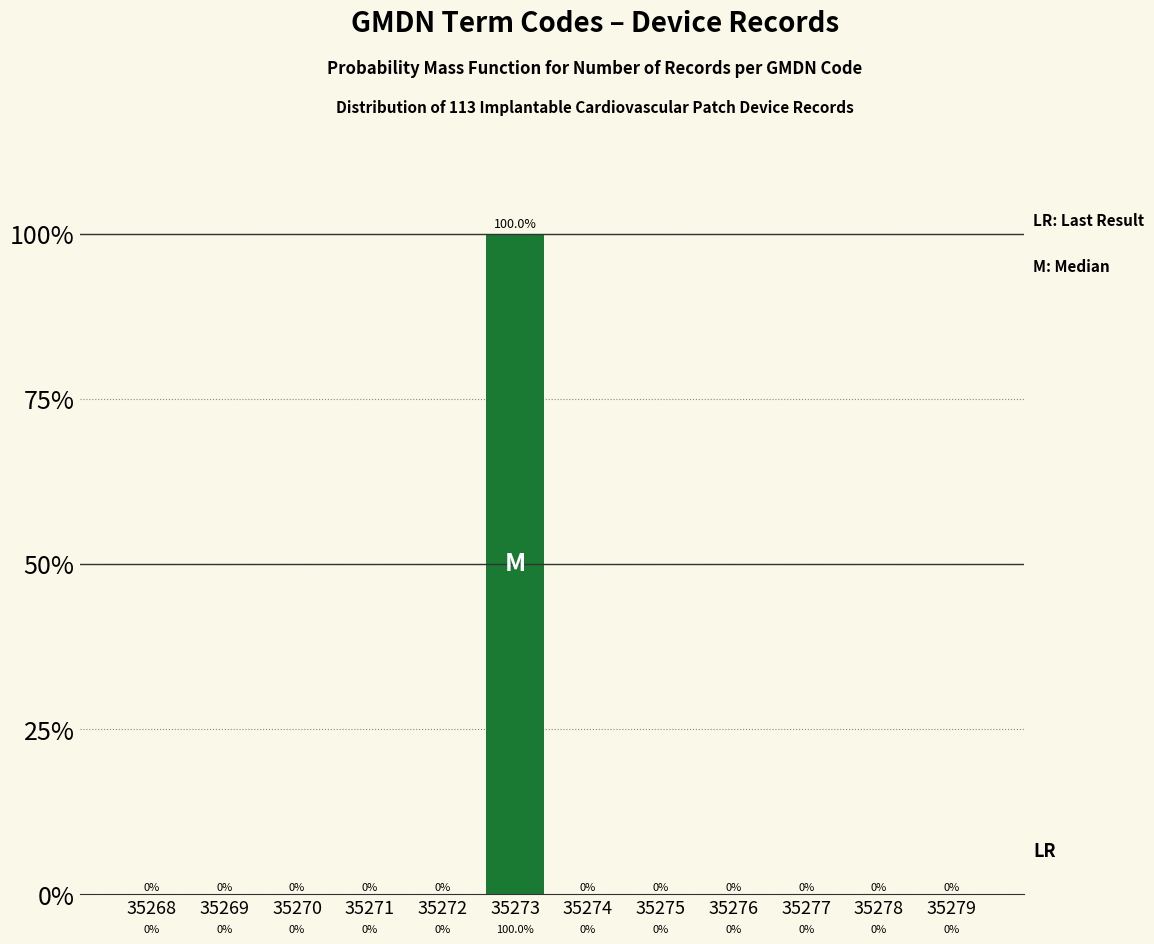

Reading left to right, extract all data points from this chart.

35268=0	35269=0	35270=0	35271=0	35272=0	35273=100	35274=0	35275=0	35276=0	35277=0	35278=0	35279=0